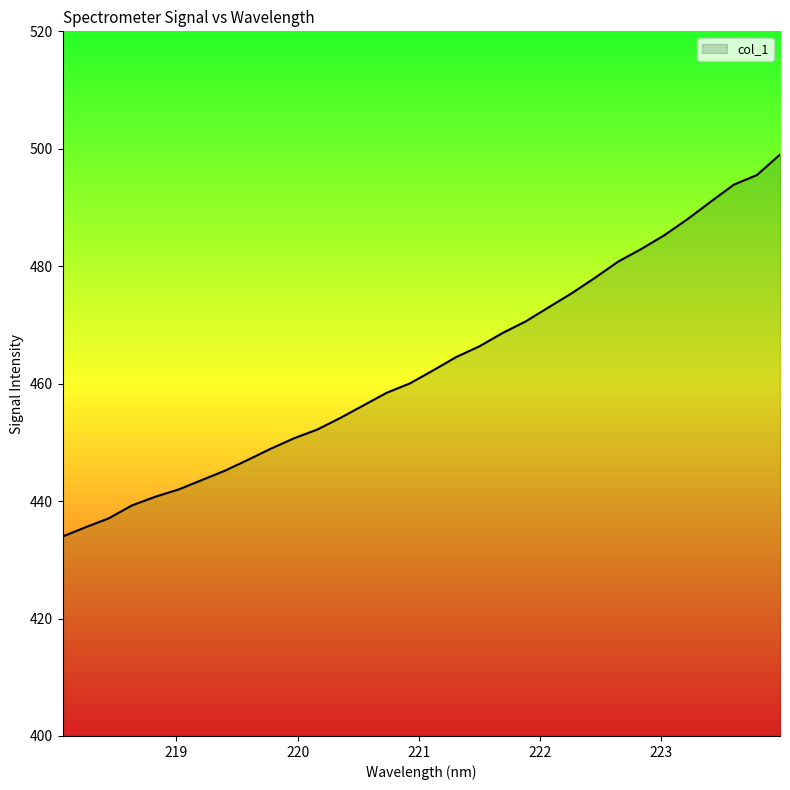

What is the maximum value shown in the chart?

499.0